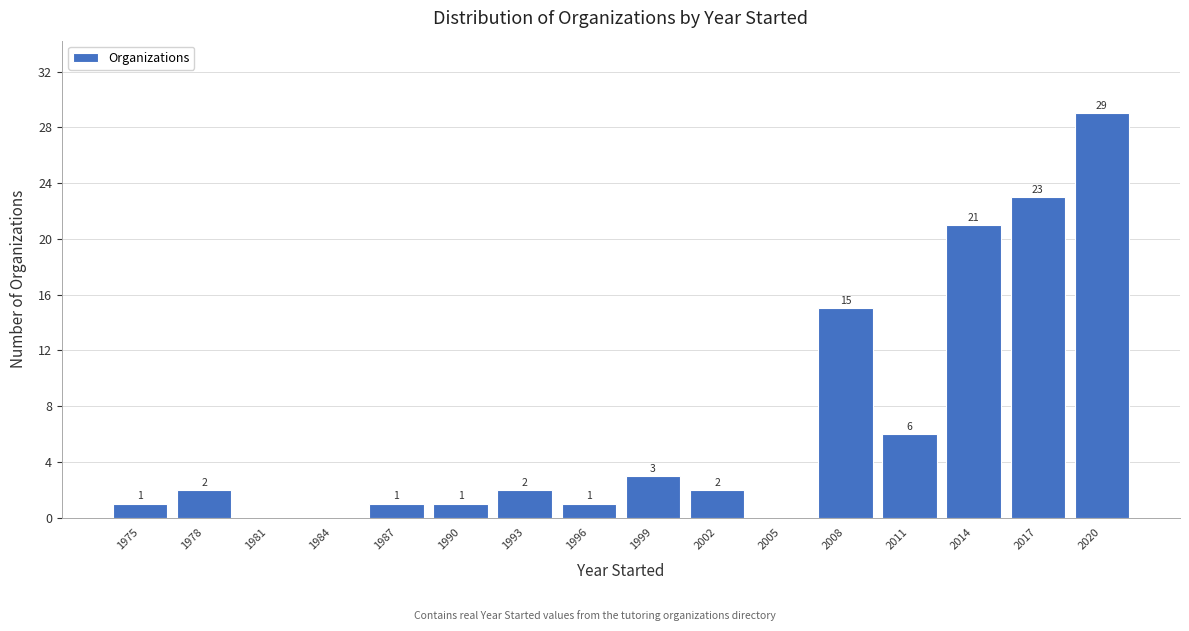

Reading left to right, list all the values displayed in this chart.

1975=1	1978=2	1981=0	1984=0	1987=1	1990=1	1993=2	1996=1	1999=3	2002=2	2005=0	2008=15	2011=6	2014=21	2017=23	2020=29